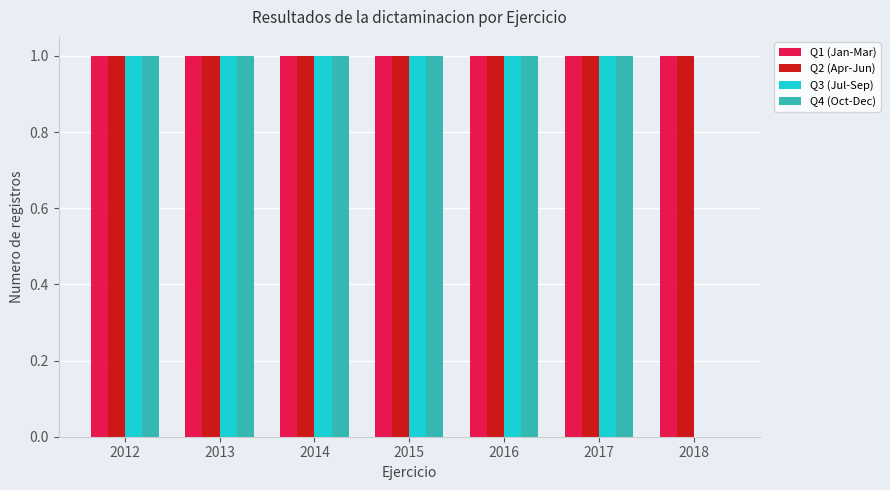

What is the sum of all Q2 (Apr-Jun) values?

7